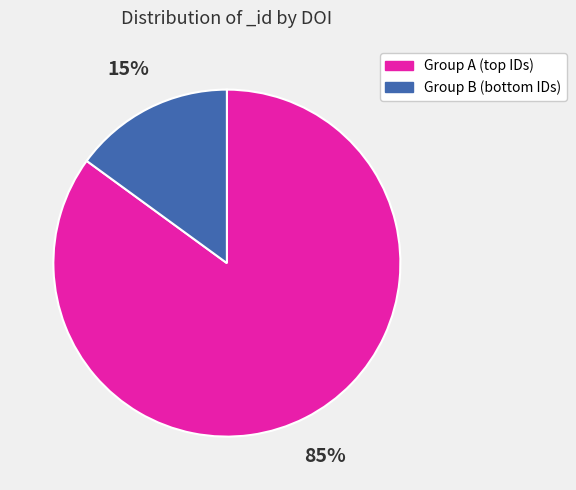

To the nearest percent, what is the difference between the largest and smallest slice percentages?

70%